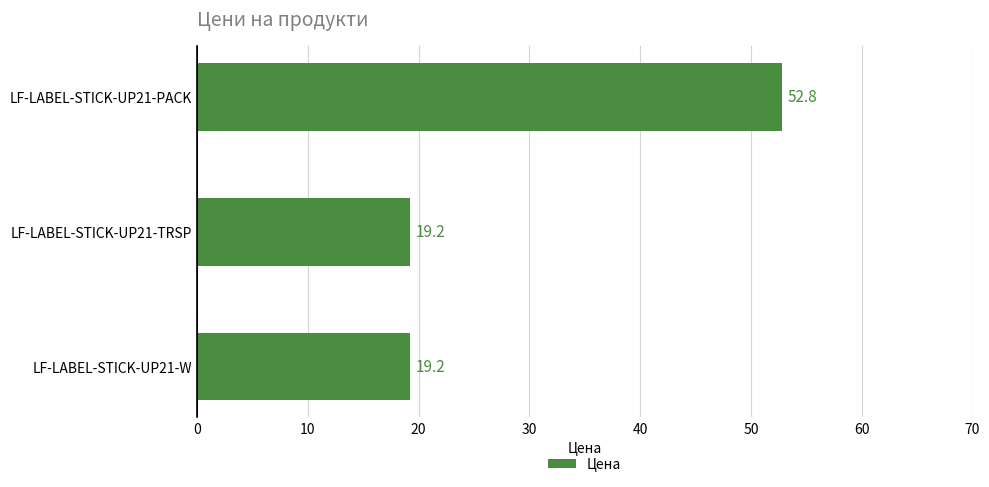

What is the maximum value shown in the chart?

52.8